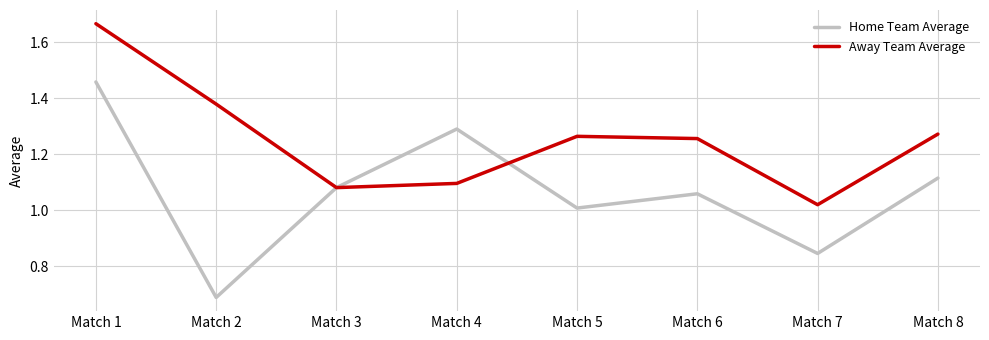

At which label does Home Team Average reach its minimum?

Match 2